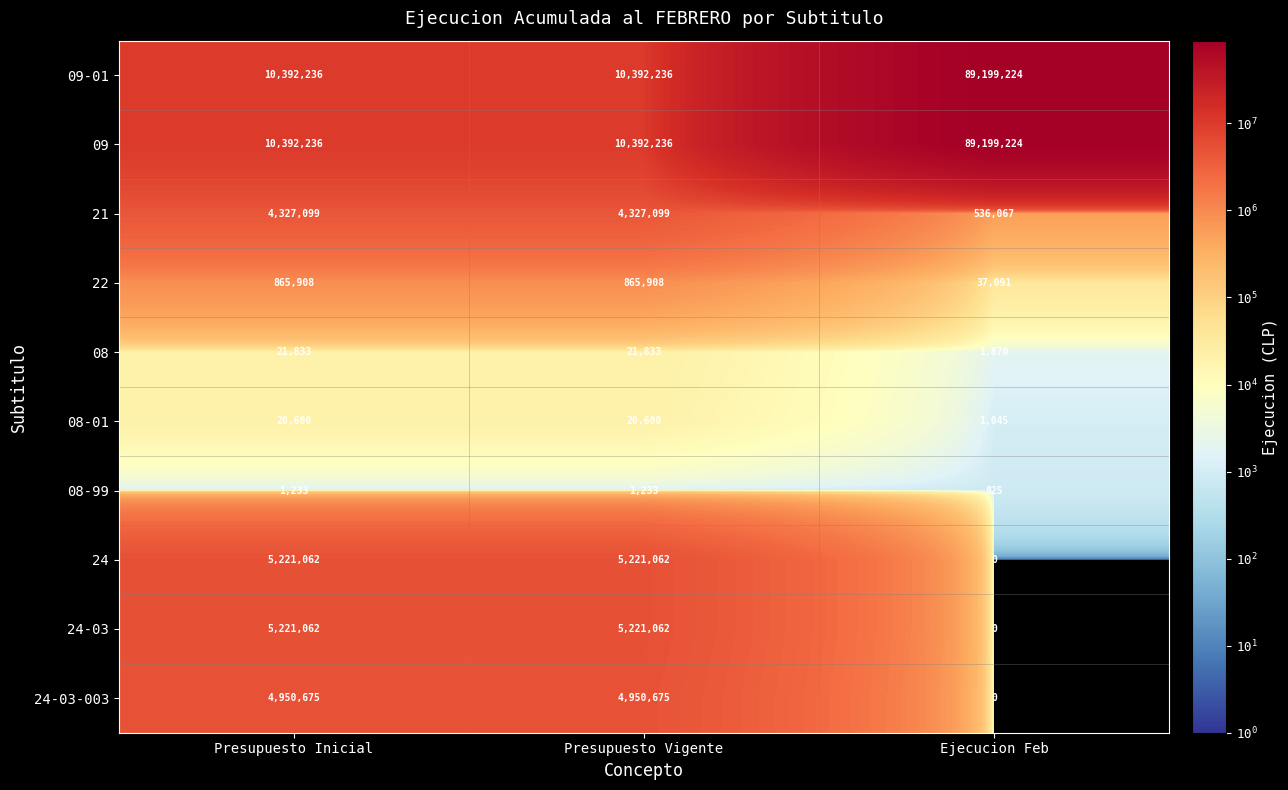

Reading left to right, transcribe all the data shown in this chart.

09-01: Presupuesto Inicial=10392236	Presupuesto Vigente=10392236	Ejecucion Feb=89199224
09: Presupuesto Inicial=10392236	Presupuesto Vigente=10392236	Ejecucion Feb=89199224
21: Presupuesto Inicial=4327099	Presupuesto Vigente=4327099	Ejecucion Feb=536067
22: Presupuesto Inicial=865908	Presupuesto Vigente=865908	Ejecucion Feb=37091
08: Presupuesto Inicial=21833	Presupuesto Vigente=21833	Ejecucion Feb=1870
08-01: Presupuesto Inicial=20600	Presupuesto Vigente=20600	Ejecucion Feb=1045
08-99: Presupuesto Inicial=1233	Presupuesto Vigente=1233	Ejecucion Feb=825
24: Presupuesto Inicial=5221062	Presupuesto Vigente=5221062	Ejecucion Feb=0
24-03: Presupuesto Inicial=5221062	Presupuesto Vigente=5221062	Ejecucion Feb=0
24-03-003: Presupuesto Inicial=4950675	Presupuesto Vigente=4950675	Ejecucion Feb=0